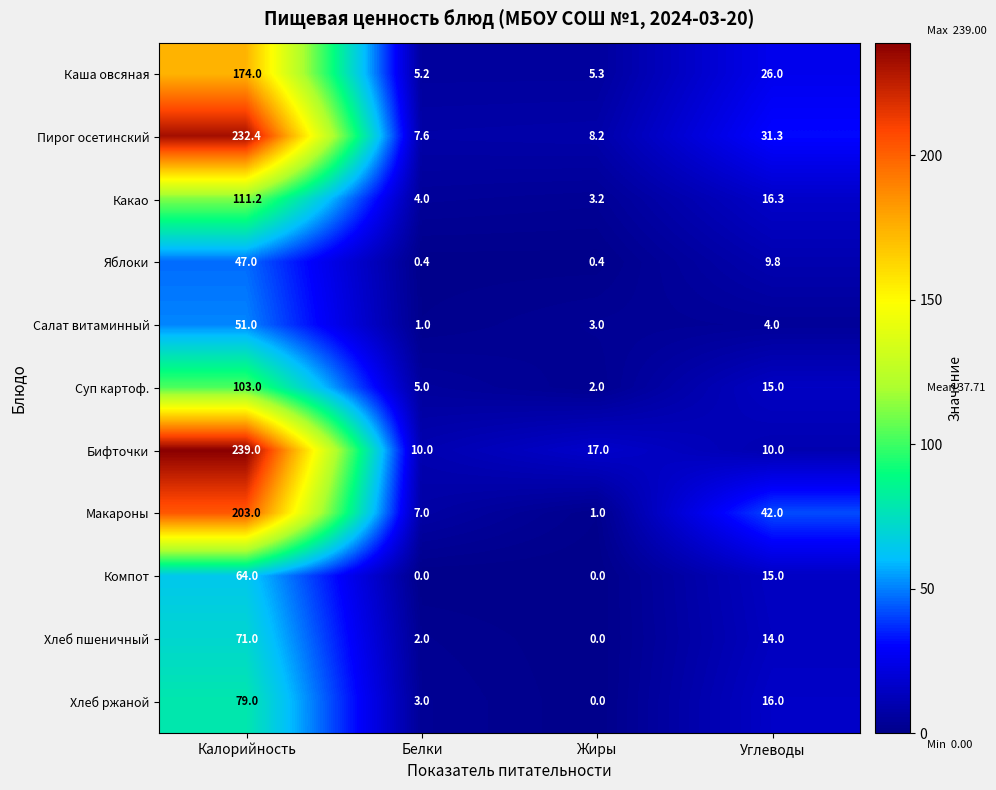

Rank the series at Калорийность from highest to lowest value.

Бифточки, Пирог осетинский, Макароны, Каша овсяная, Какао, Суп картоф., Хлеб ржаной, Хлеб пшеничный, Компот, Салат витаминный, Яблоки